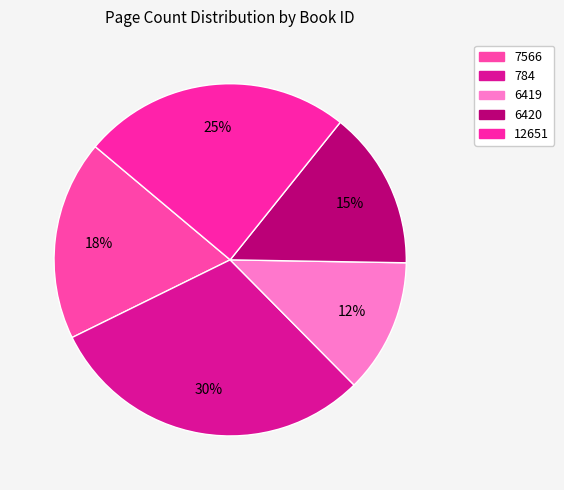

Count the number of slices in the pie.

5